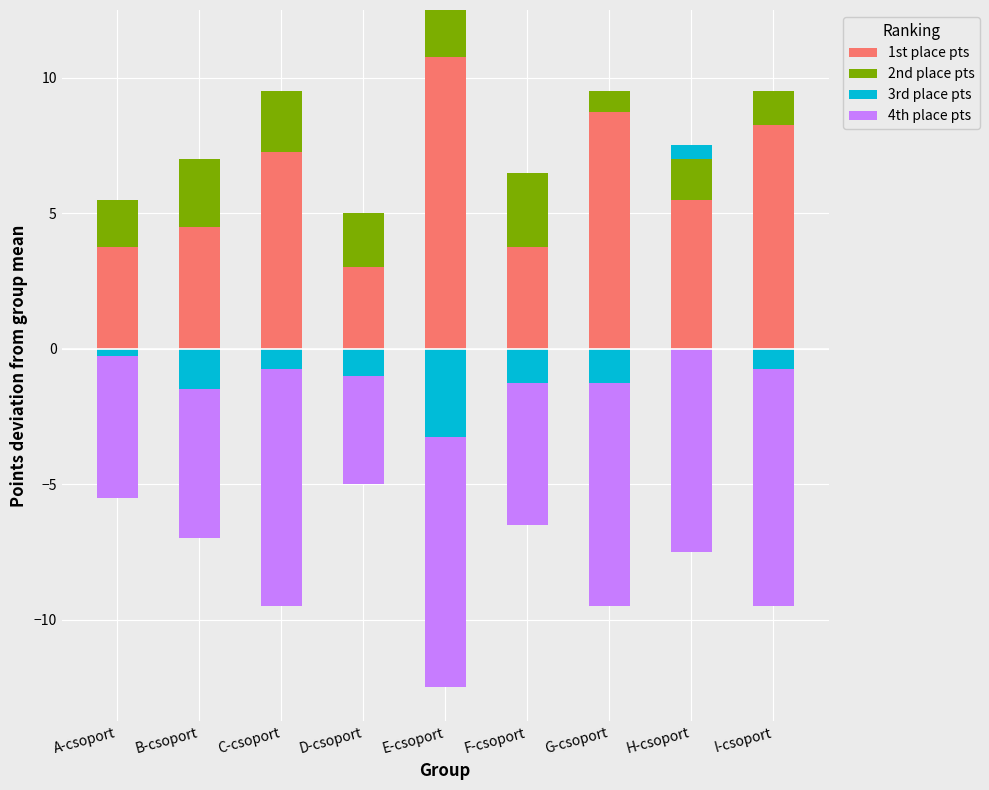

At how many categories does at least one series exceed 2?

9